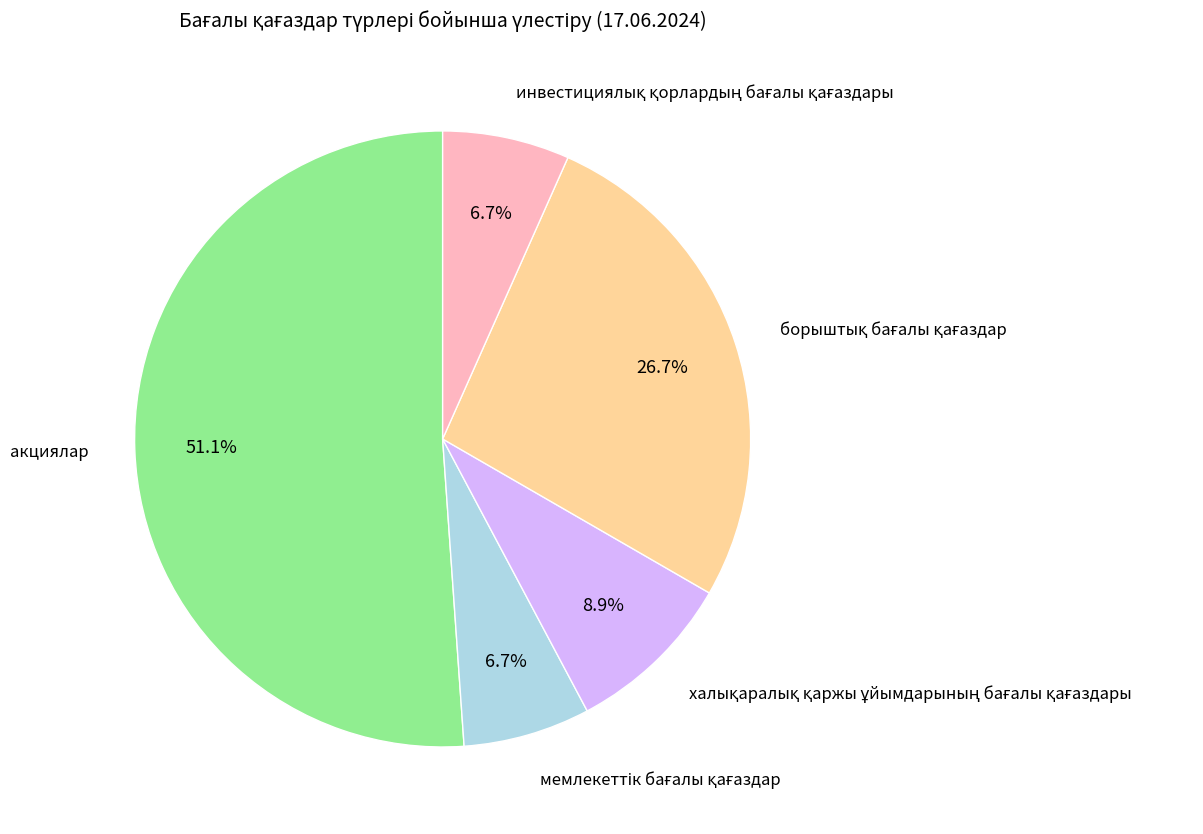

Which slice represents more than half of the pie?

акциялар